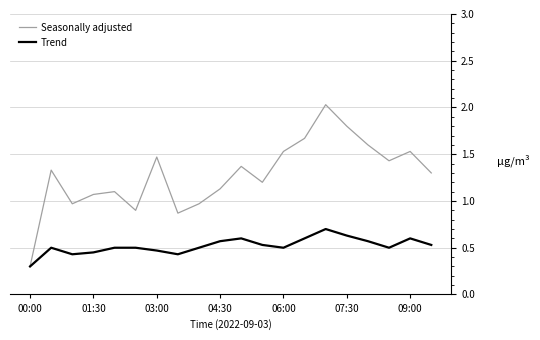

In Seasonally adjusted, how many points are lower than both neighbors (excluding endpoints)?

5